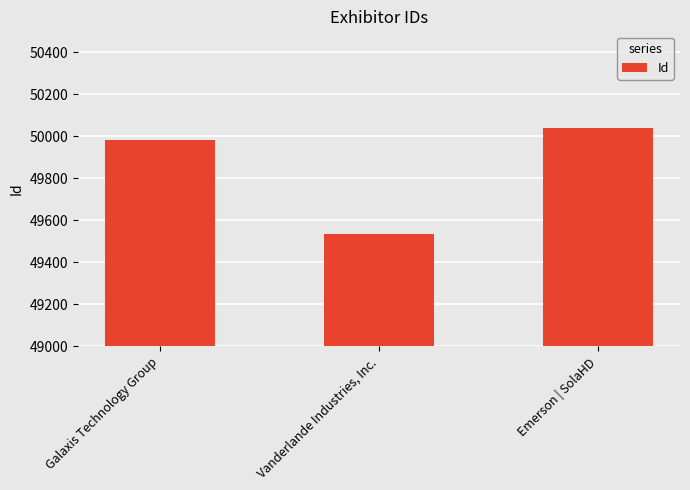

How many bars are there in total?

3